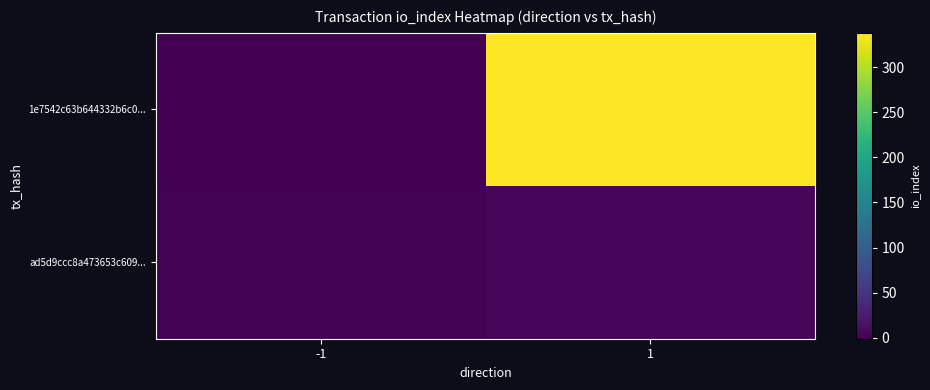

Rank the series at 1 from lowest to highest value.

ad5d9ccc8a473653c609..., 1e7542c63b644332b6c0...